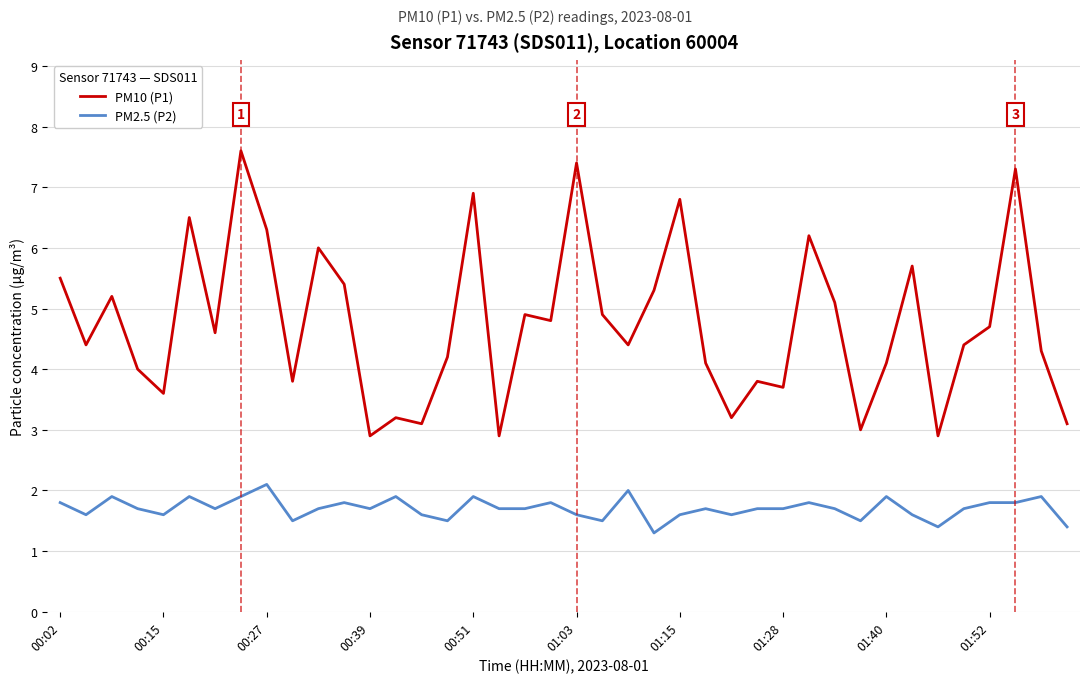

Rank the series by their average value, from lowest to highest.

PM2.5 (P2), PM10 (P1)